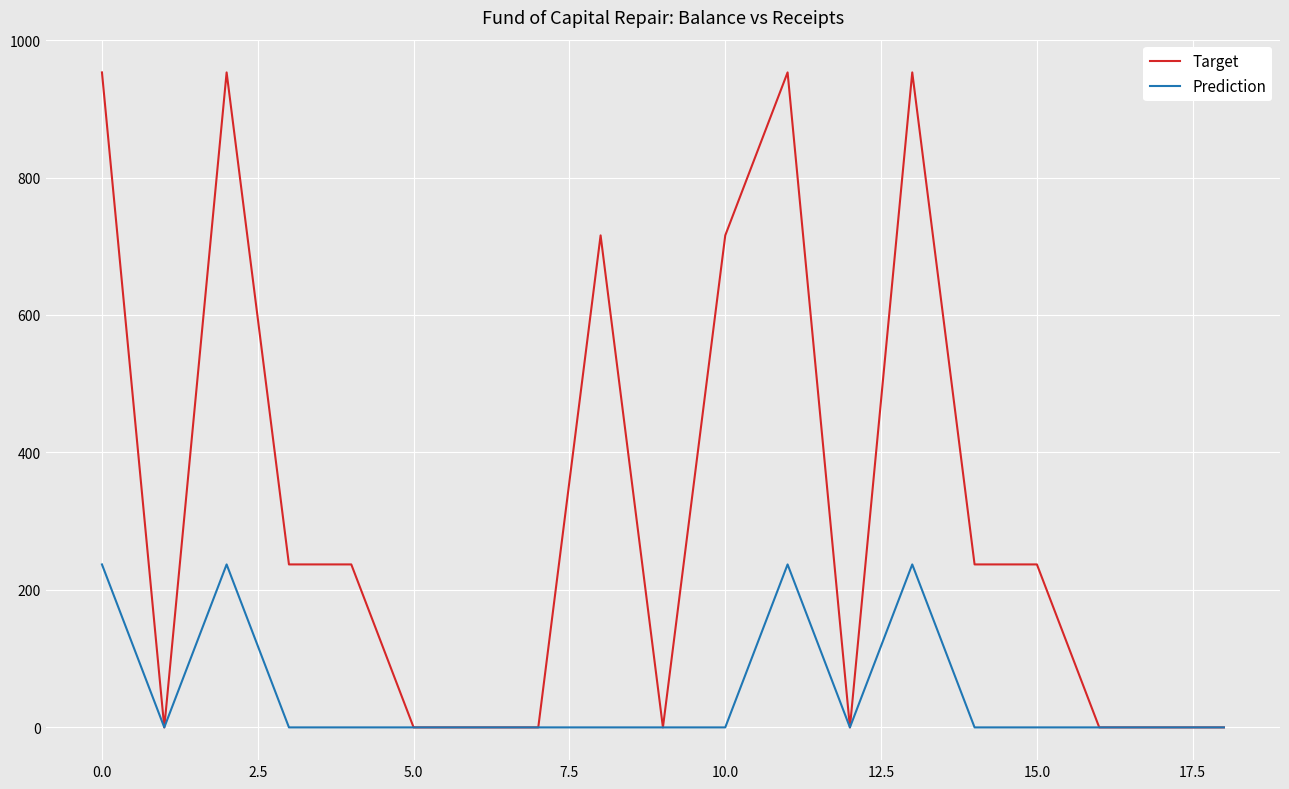

What is the maximum value shown in the chart?

952.9